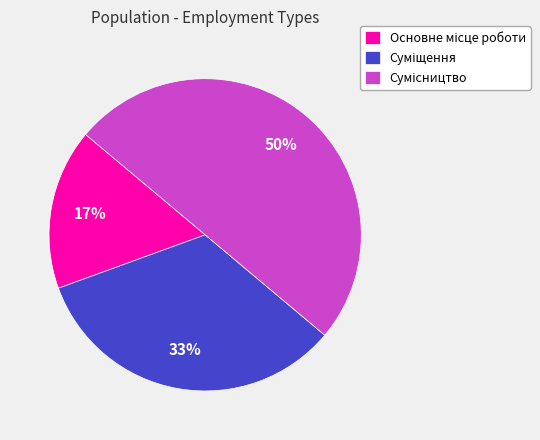

To the nearest percent, what is the difference between the largest and smallest slice percentages?

33%